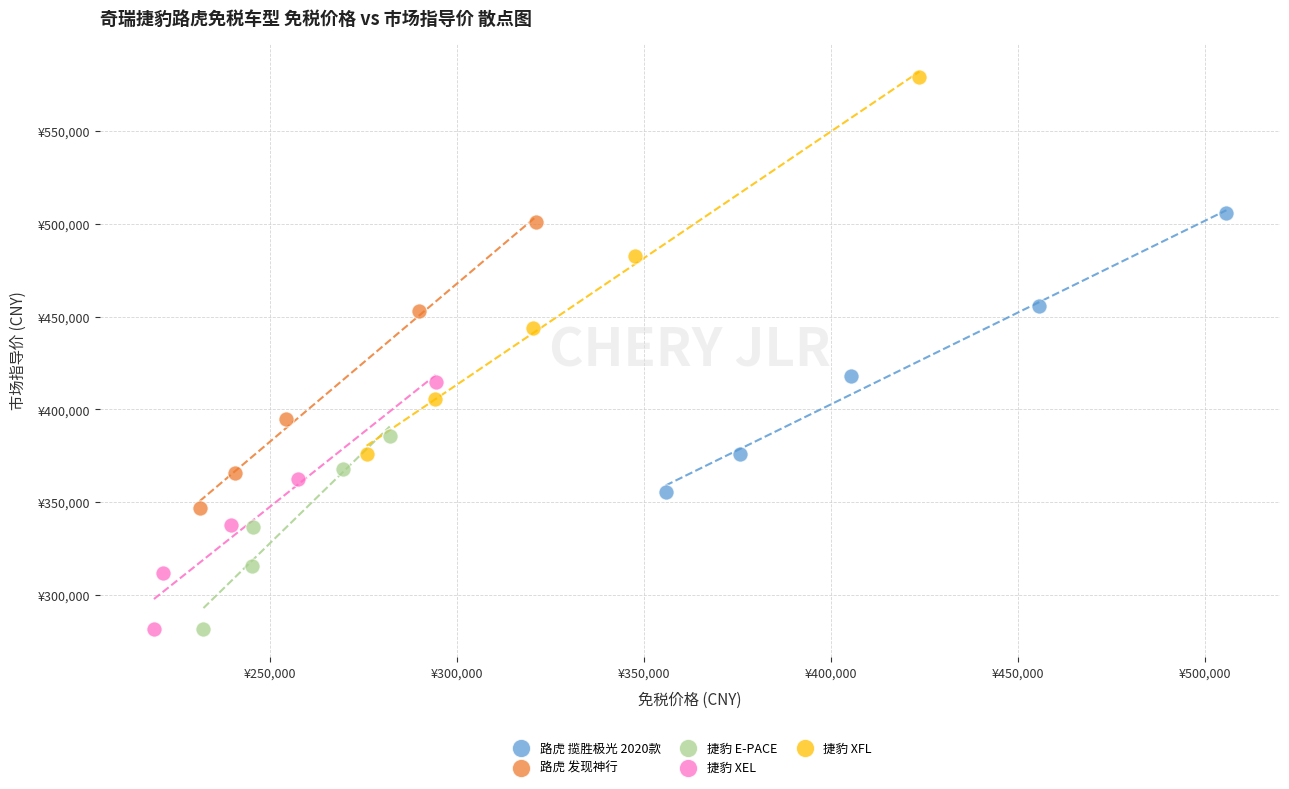

What are all the series names shown in the legend?

路虎 揽胜极光 2020款, 路虎 发现神行, 捷豹 E-PACE, 捷豹 XEL, 捷豹 XFL